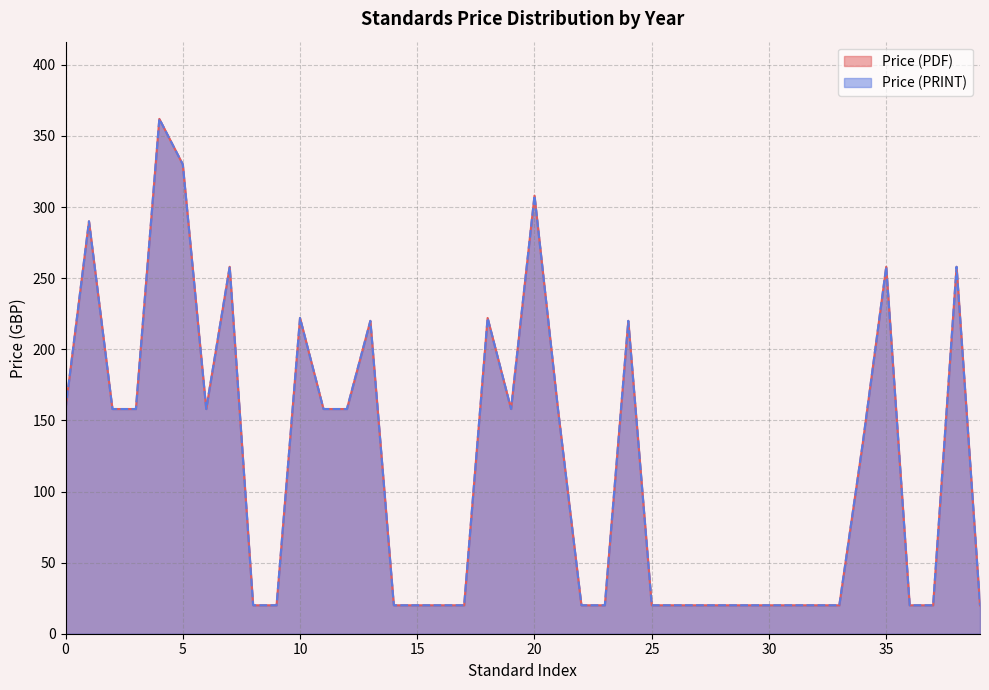

Does the chart display data point markers on the line(s)?

No